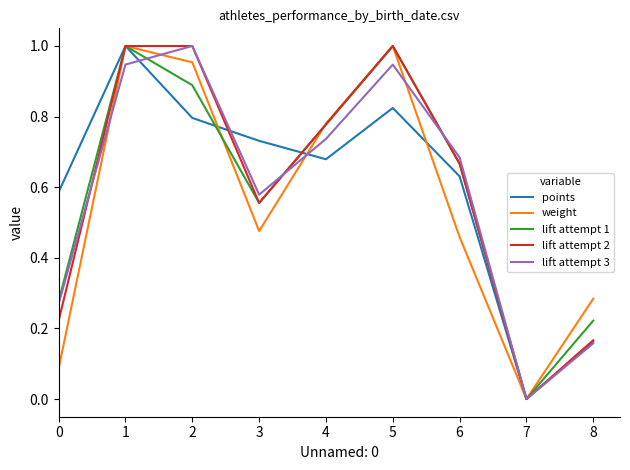

At which category does lift attempt 1 reach its first local valley?

3